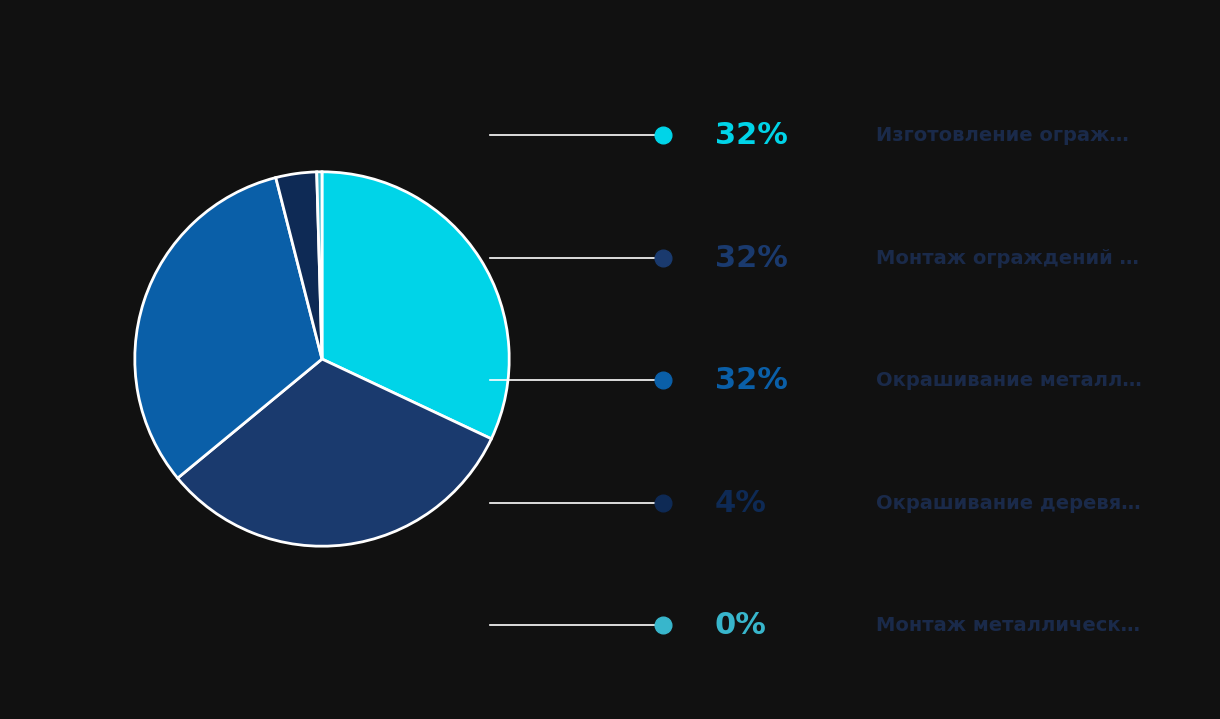

How many segments does this pie chart have?

5